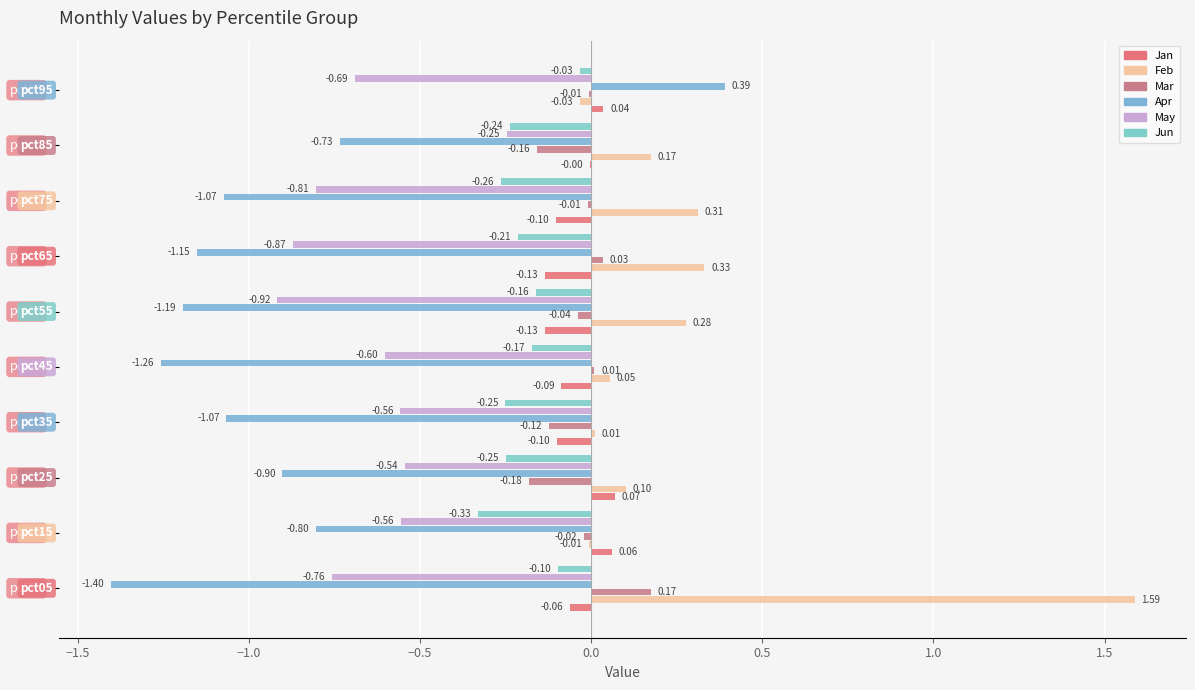

What are all the series names shown in the legend?

Jan, Feb, Mar, Apr, May, Jun